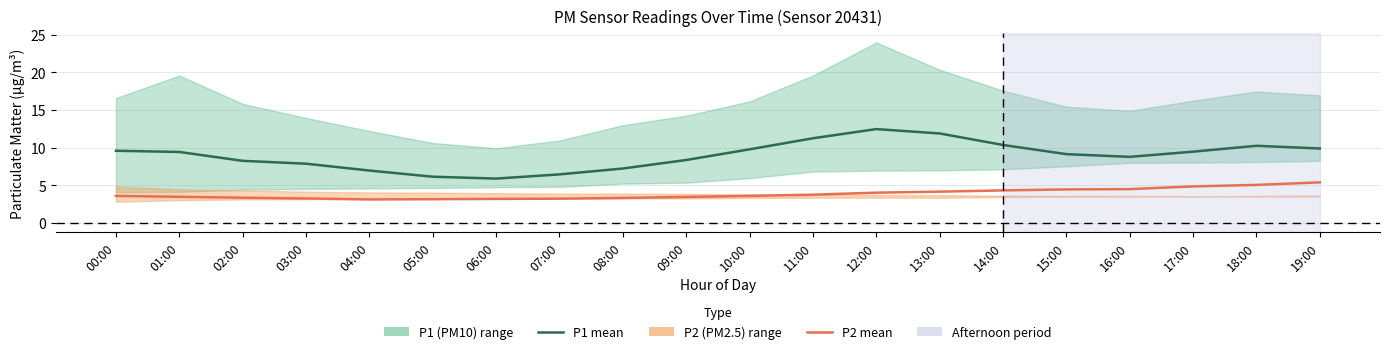

Reading right to left, transcribe all the data shown in this chart.

P1 (PM10): 19:00=9.9	18:00=10.2	17:00=9.4	16:00=8.8	15:00=9.1	14:00=10.3	13:00=11.9	12:00=12.4	11:00=11.2	10:00=9.8	09:00=8.3	08:00=7.2	07:00=6.4	06:00=5.9	05:00=6.1	04:00=6.9	03:00=7.8	02:00=8.2	01:00=9.4	00:00=9.6
P2 (PM2.5): 19:00=5.4	18:00=5.0	17:00=4.8	16:00=4.5	15:00=4.4	14:00=4.3	13:00=4.1	12:00=4.0	11:00=3.7	10:00=3.6	09:00=3.4	08:00=3.3	07:00=3.2	06:00=3.2	05:00=3.1	04:00=3.1	03:00=3.2	02:00=3.3	01:00=3.5	00:00=3.6